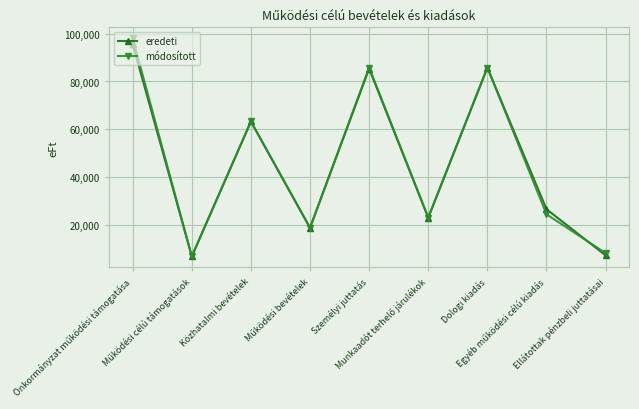

At how many categories does at least one series exceed 44205?

4